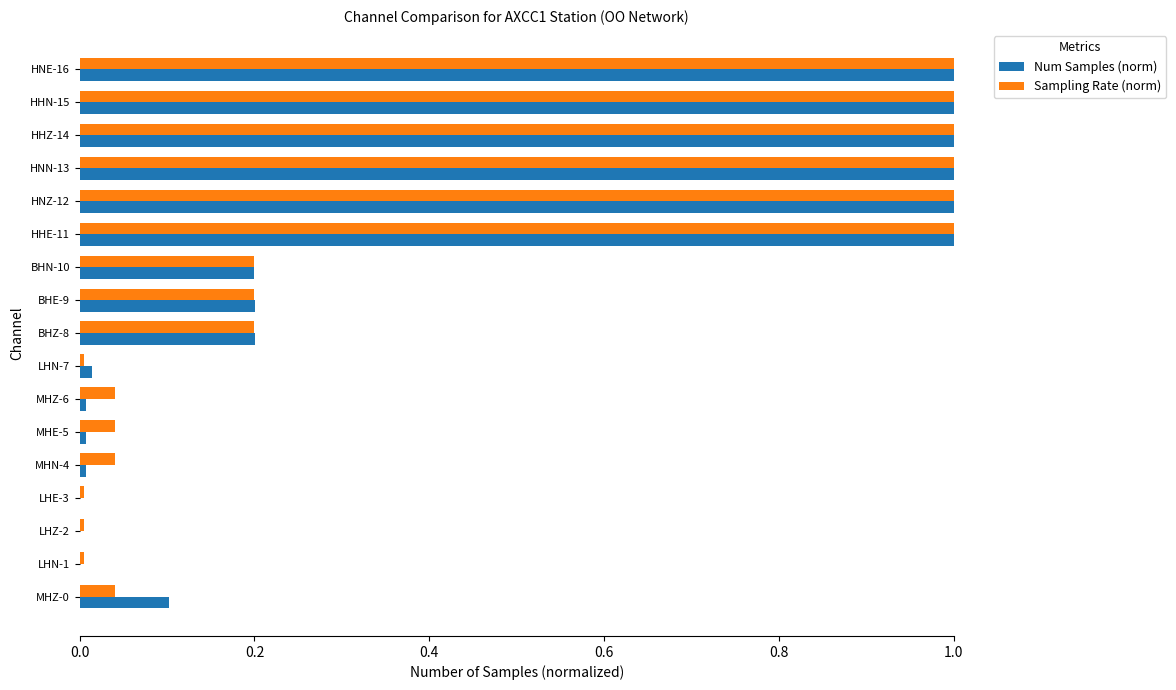

What is the sum of all Sampling Rate (norm) values?

6.8